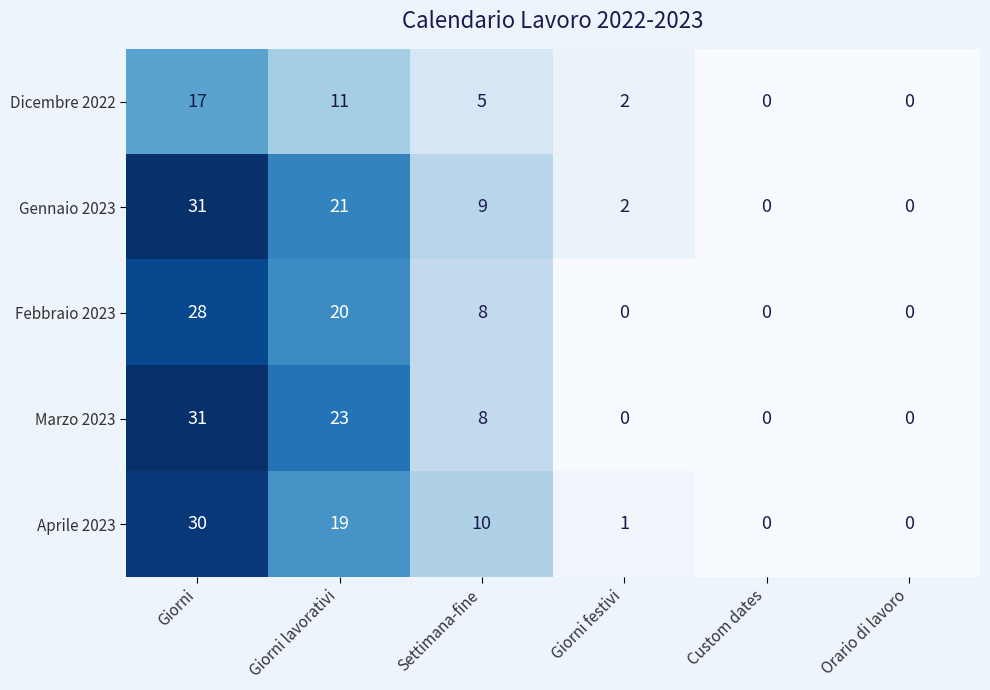

How many distinct data groups are displayed?

5